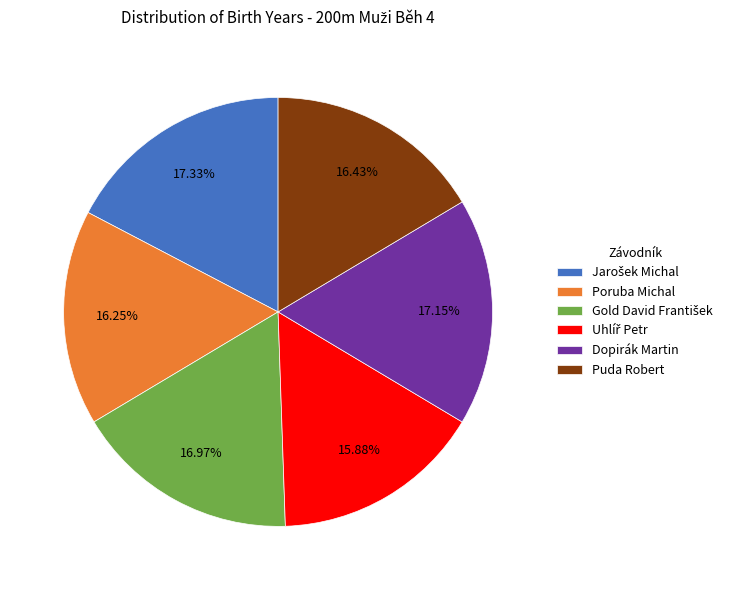

What percentage is the Puda Robert slice, to the nearest percent?

16%